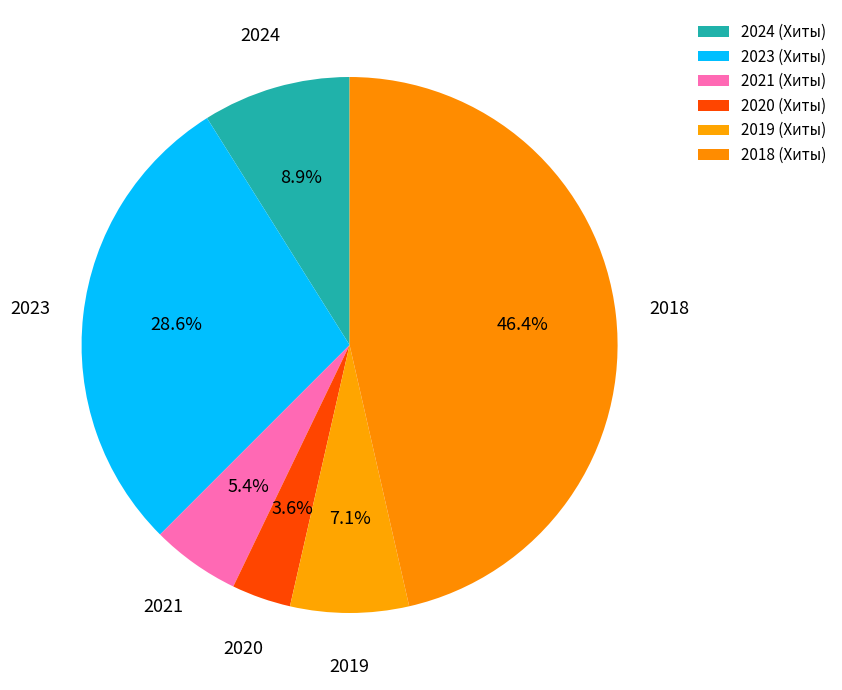

How many slices are in this pie chart?

6